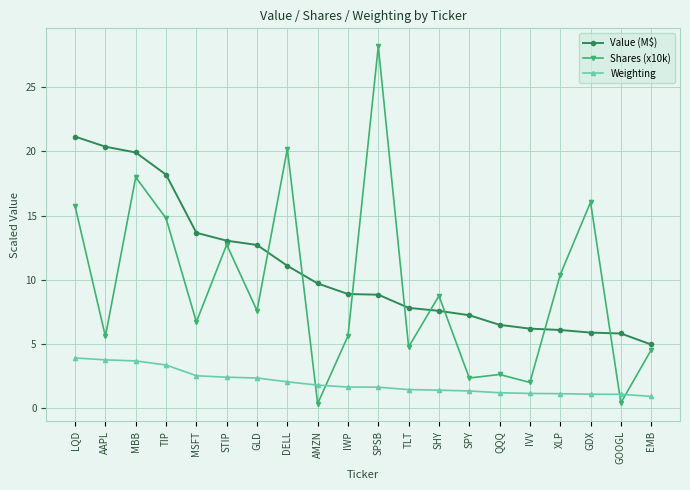

Rank the series by their maximum value, from lowest to highest.

Weighting, Value (M$), Shares (x10k)